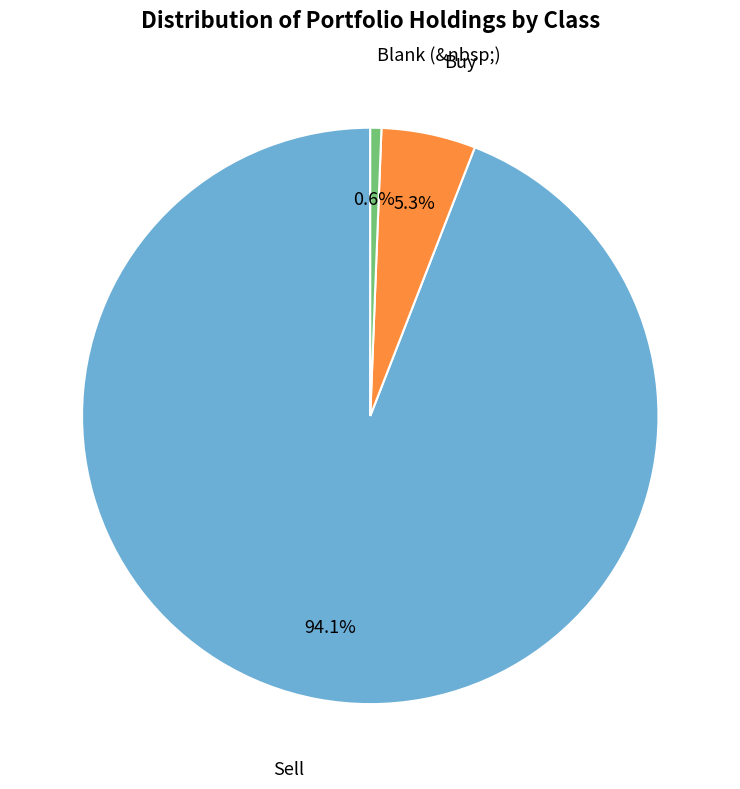

Does Blank (&nbsp;) account for over 50% of the chart?

No